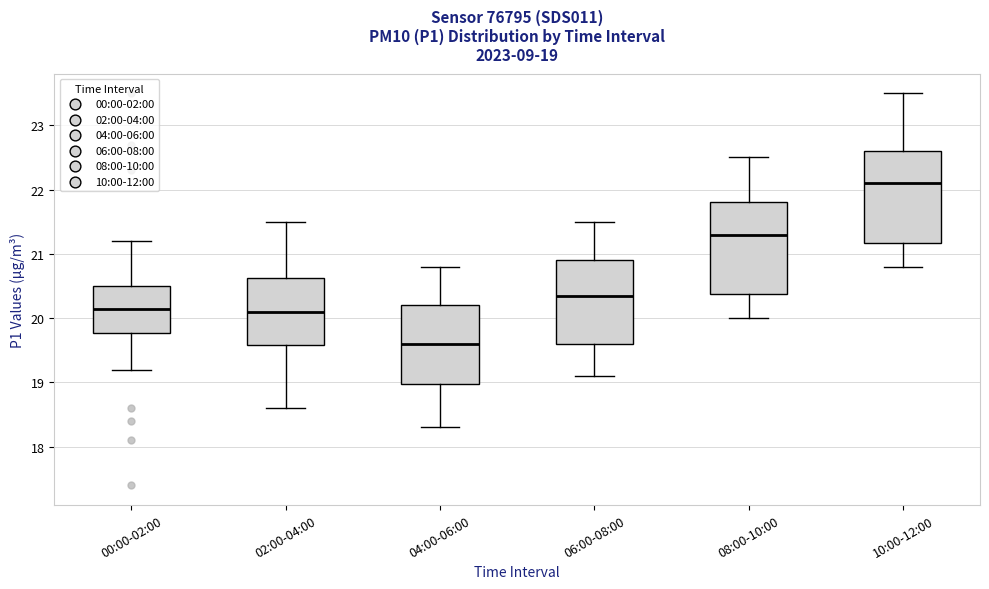

Which box has the lowest median line?

04:00-06:00